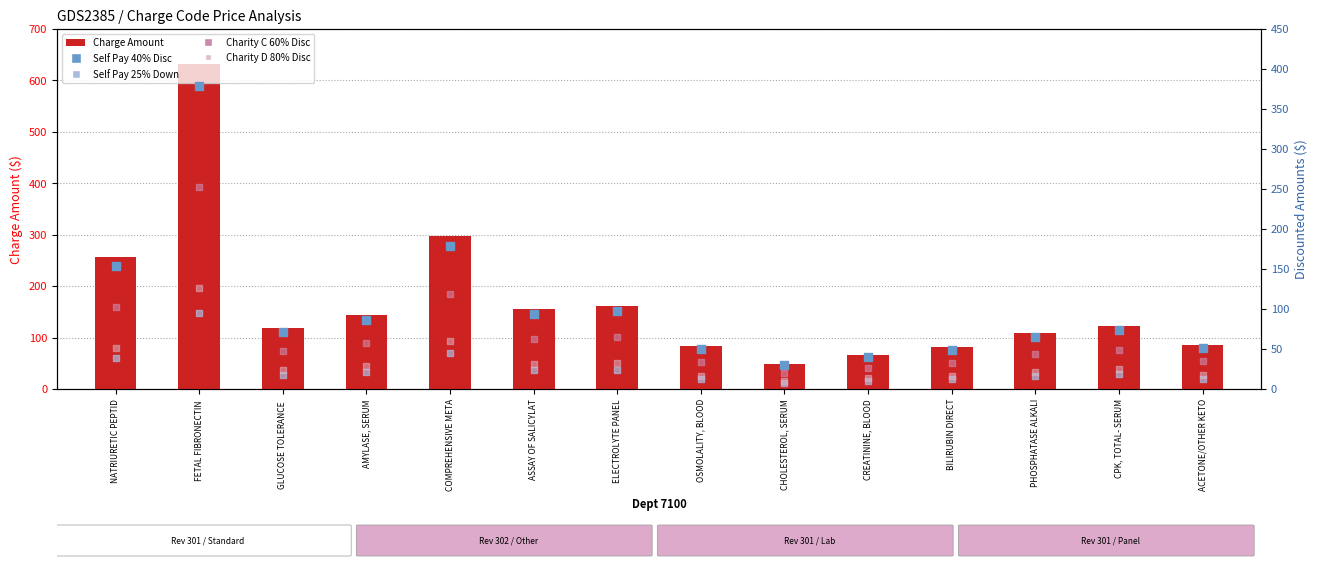

At how many categories does at least one series exceed 556?

1